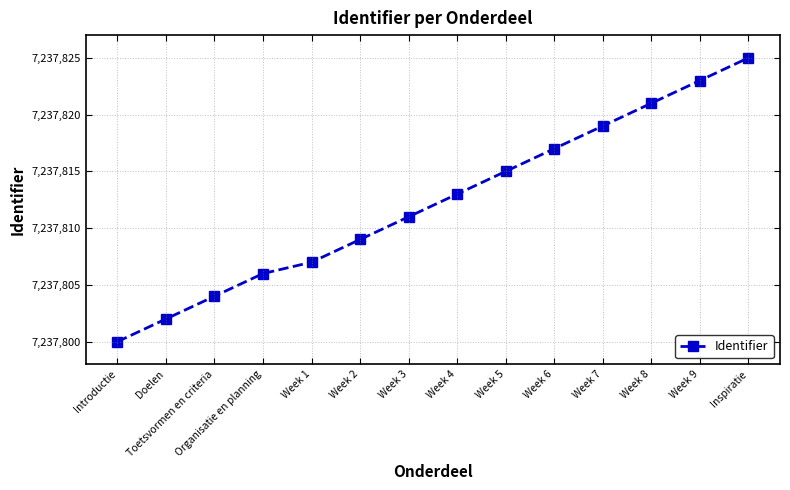

Does the chart display data point markers on the line(s)?

Yes